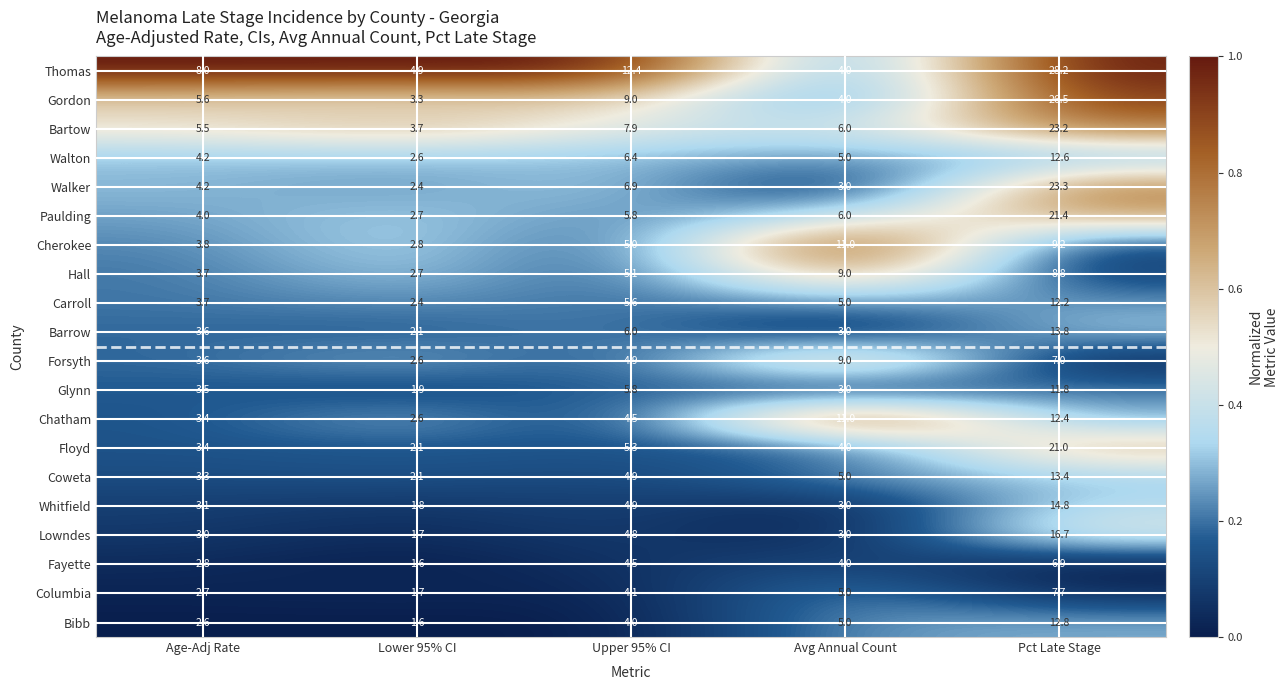

True or false: Whitfield has a value of 4.4 at Avg Annual Count.

False